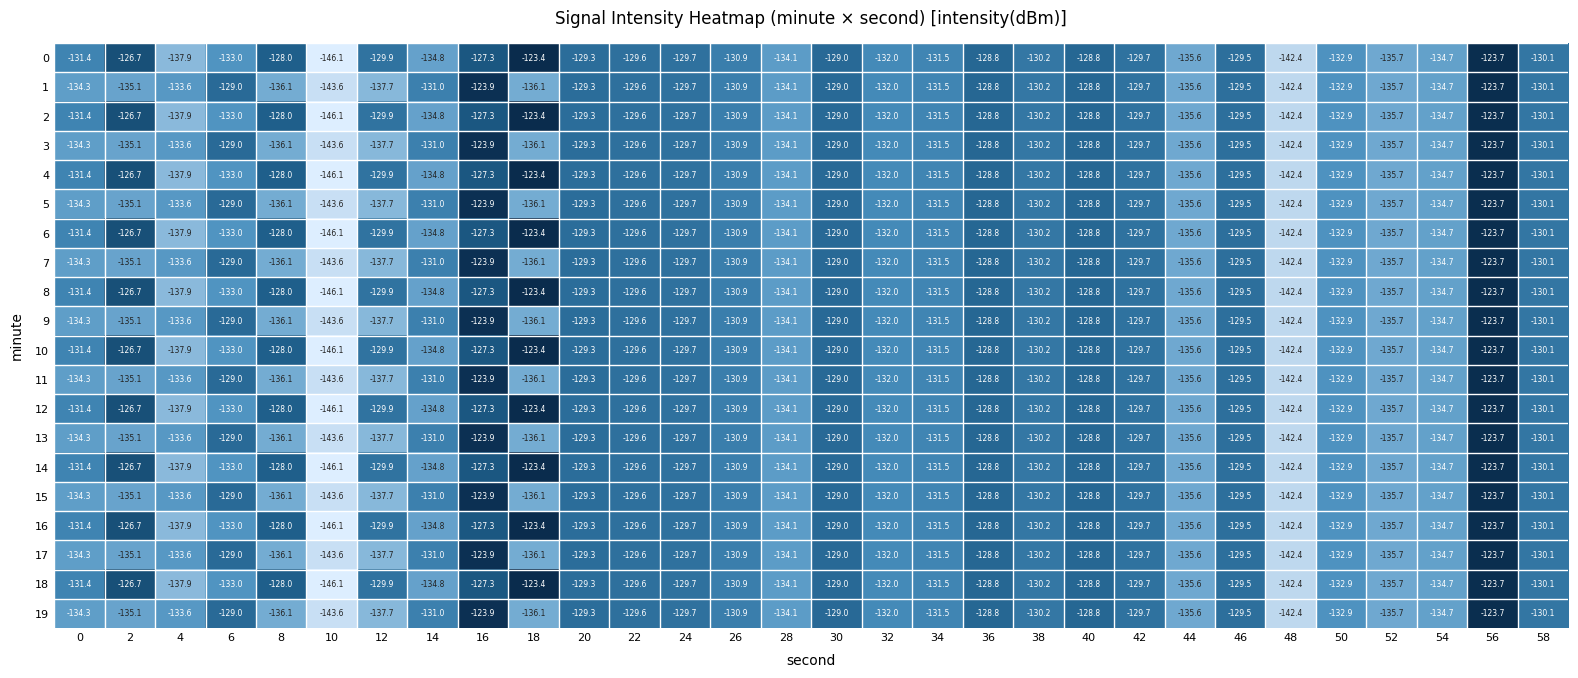

What value does the 4 series have at 16?

-127.3